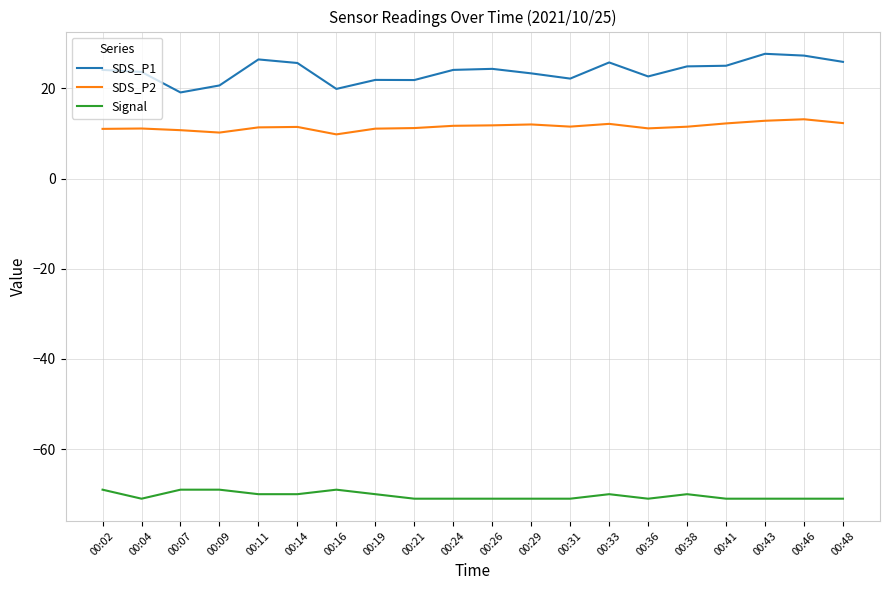

Is it true that Signal equals -98.3 at 00:07?

False